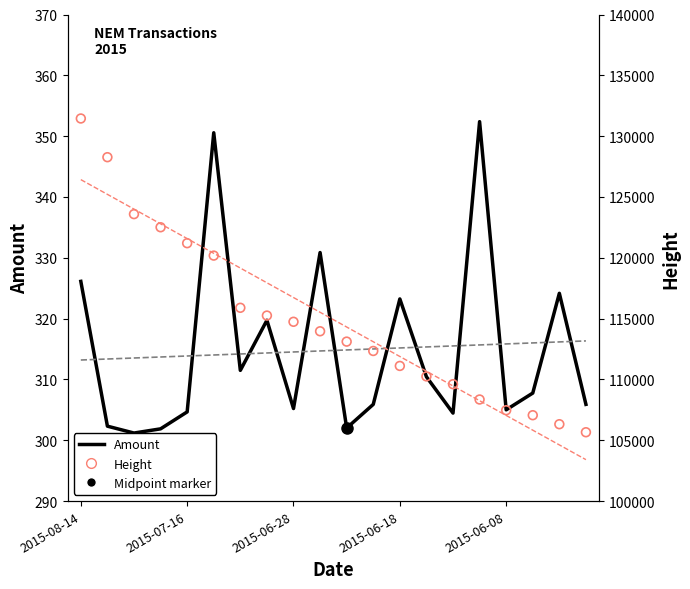

Which series contains the lowest Y value?

Amount